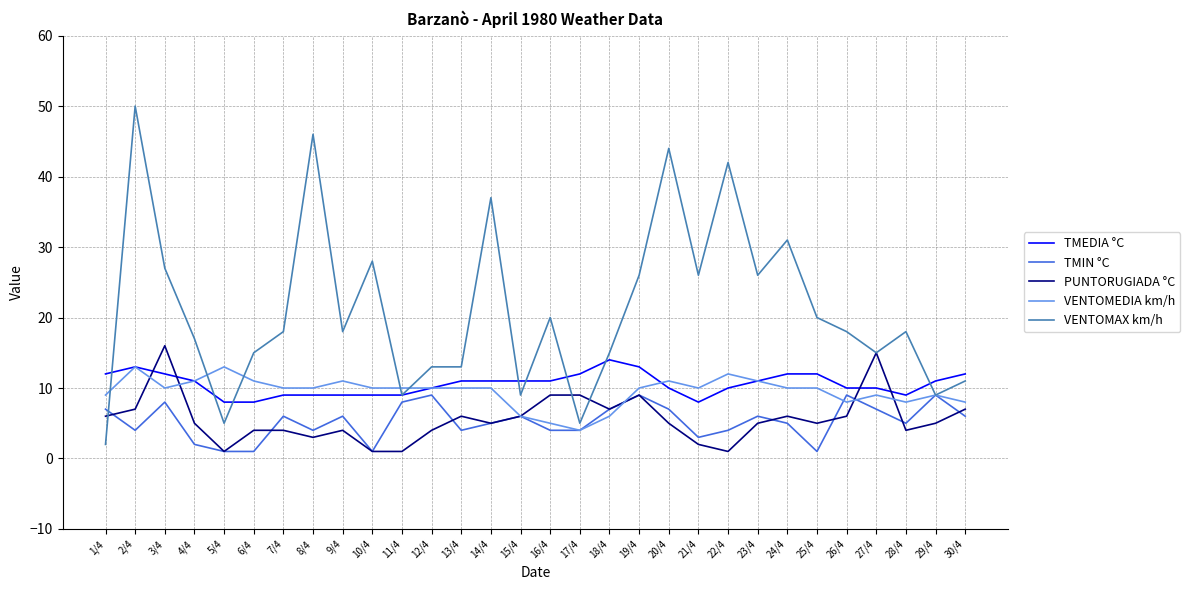

After their last crossing, which series has the higher values: PUNTORUGIADA °C or TMEDIA °C?

TMEDIA °C